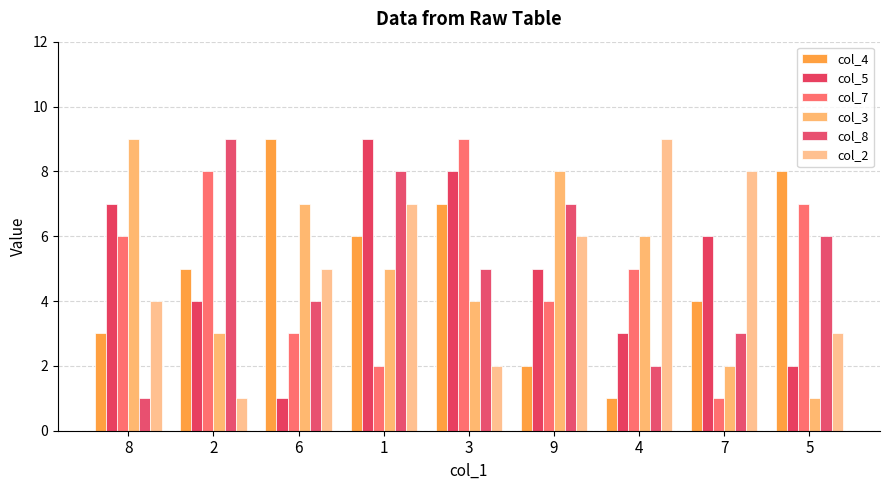

Rank the series at 9 from highest to lowest value.

col_3, col_8, col_2, col_5, col_7, col_4